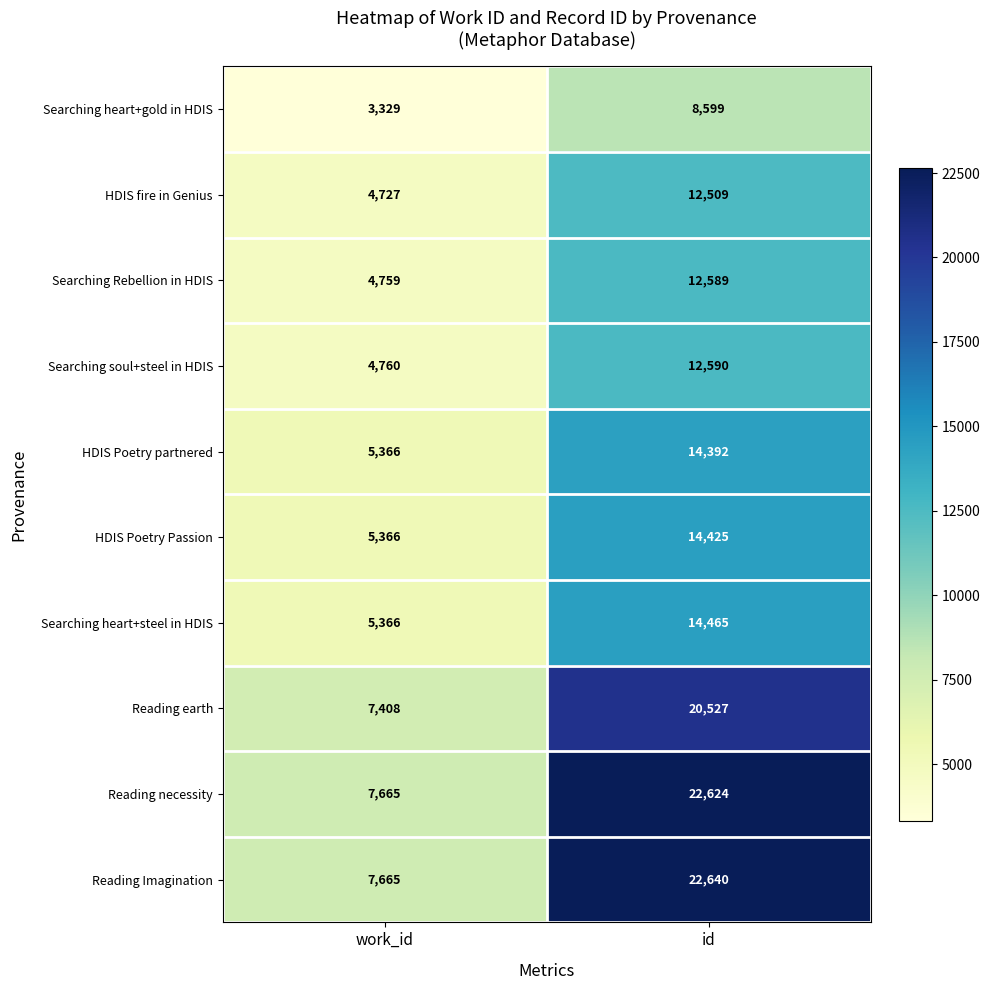

Which category has the highest value in the Searching heart+steel in HDIS series?

id